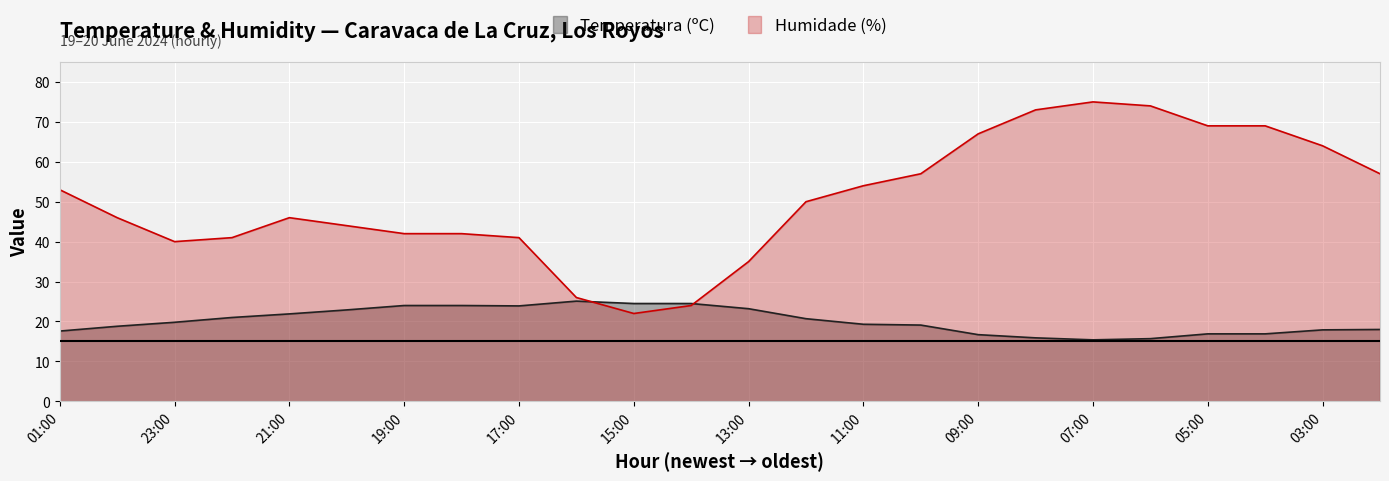

What is the difference between the second highest and minimum values in the Humidade (%) series?

52.0